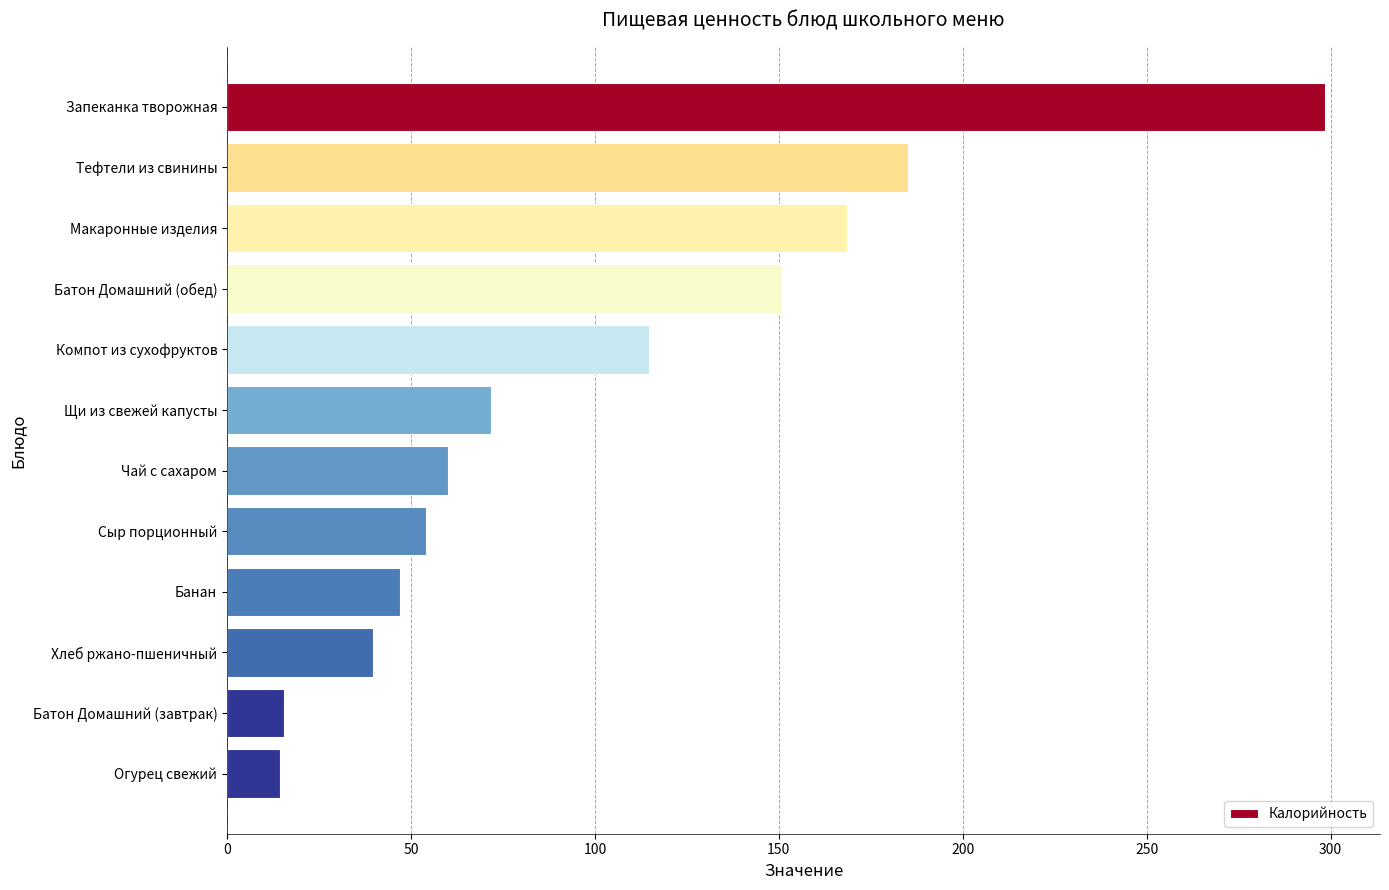

How many bars are there in total?

12